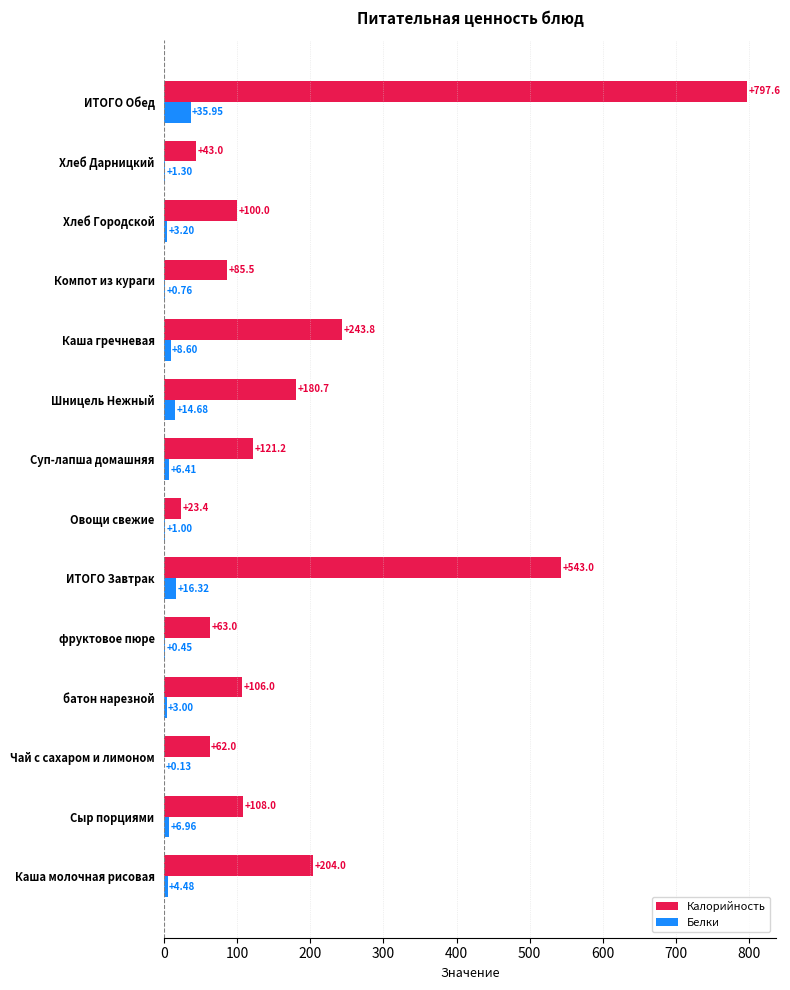

What is the sum of the Калорийность values at Каша молочная рисовая and Сыр порциями?

312.0